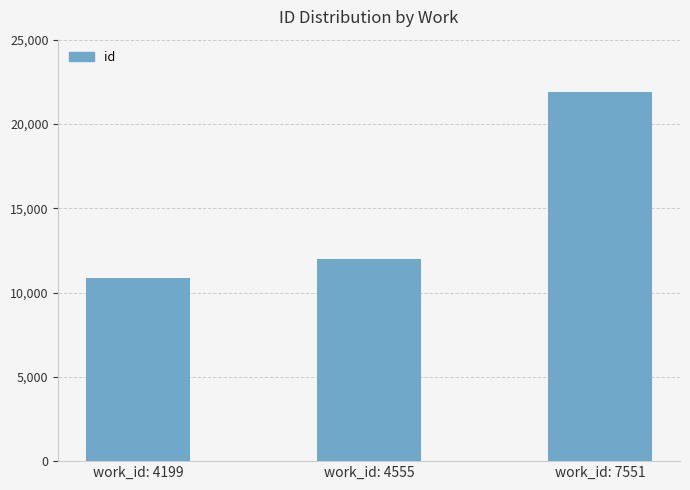

The value at work_id: 4555 is 11974. True or false?

True